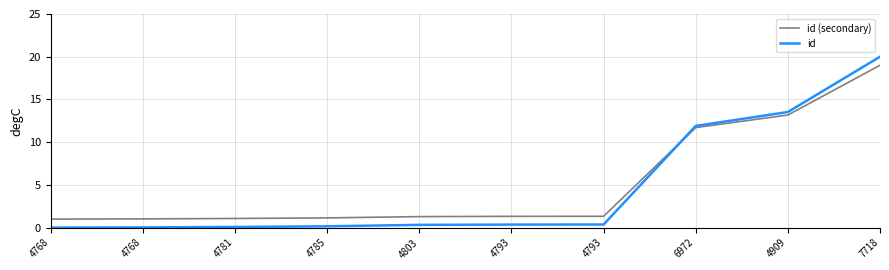

What are all the series names shown in the legend?

id (secondary), id